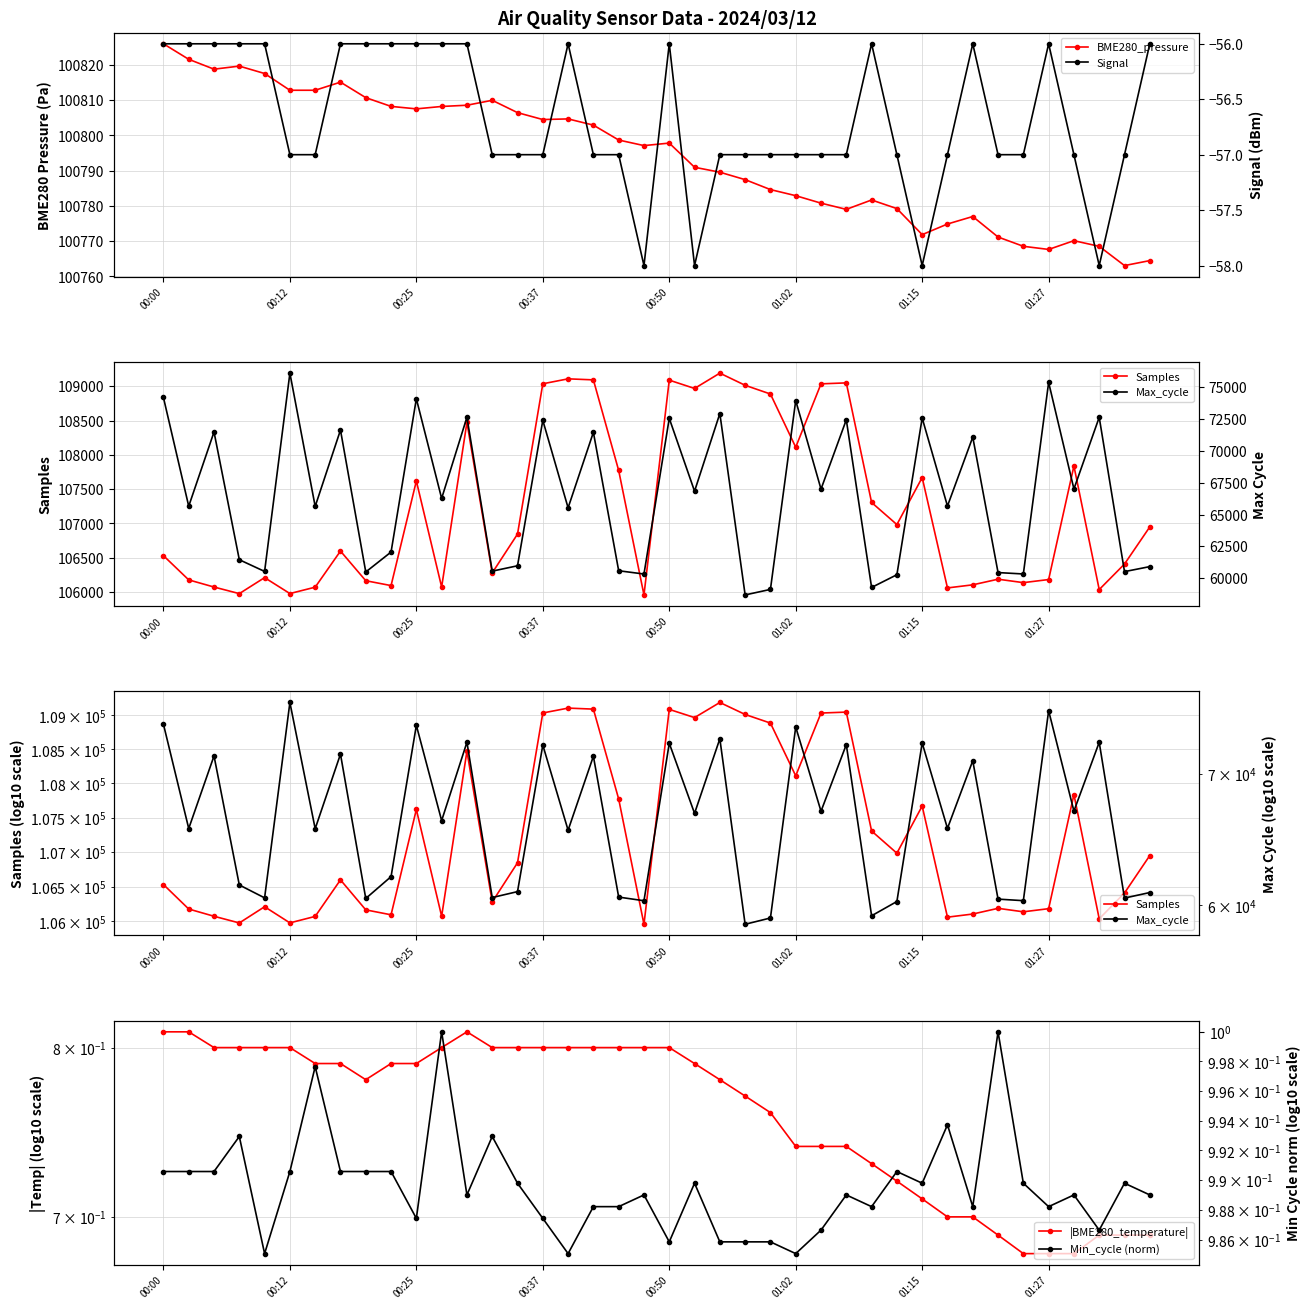

Does the chart have visible grid lines?

Yes